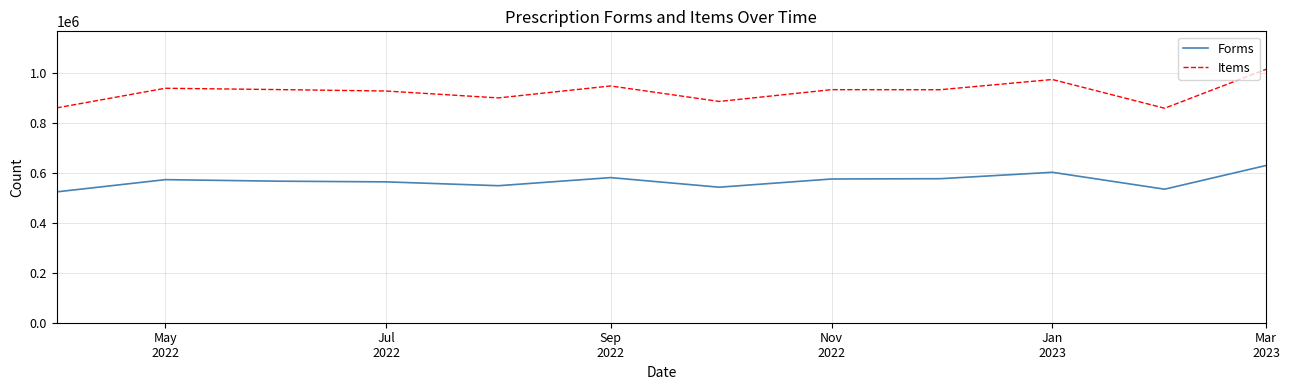

What is the difference between the maximum and minimum values in the Items series?

156013